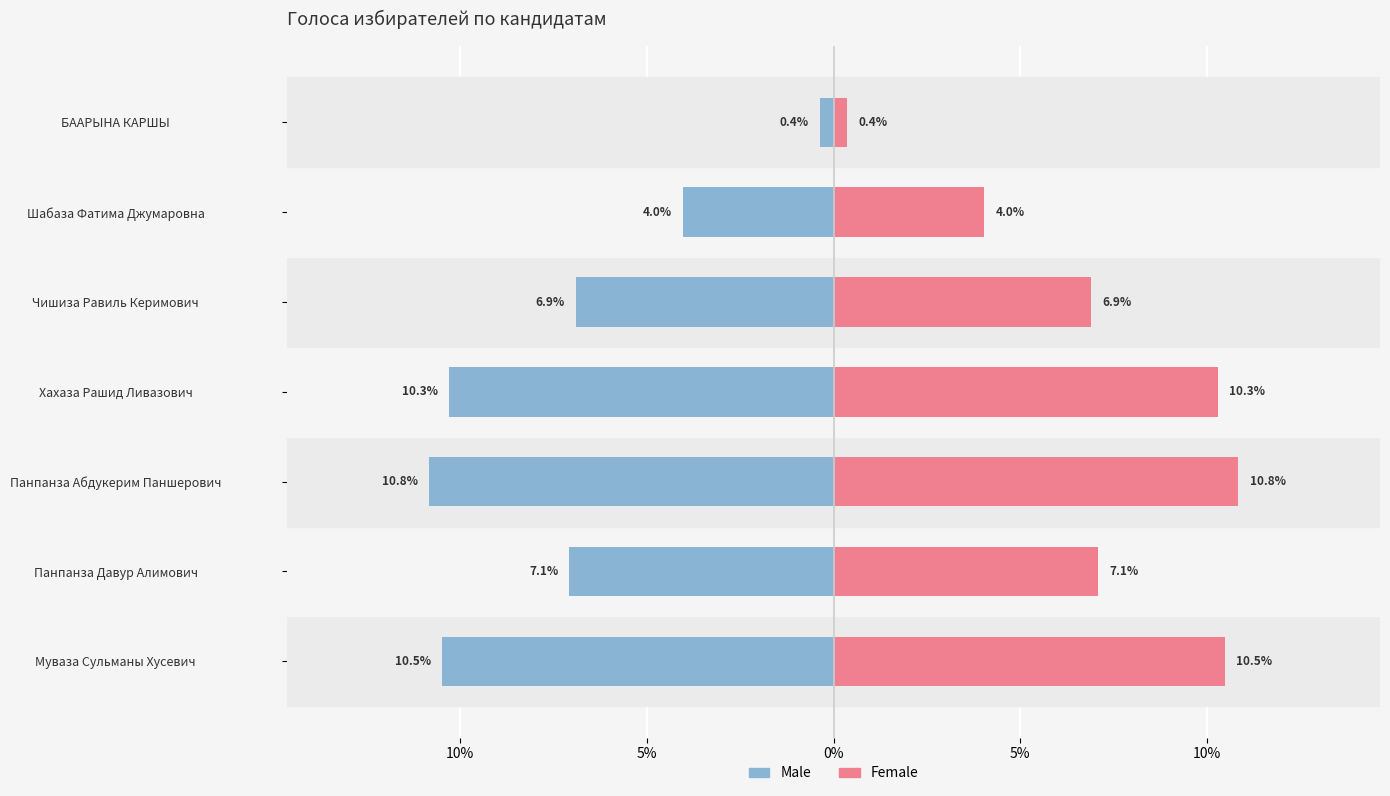

How many groups of bars are there?

7